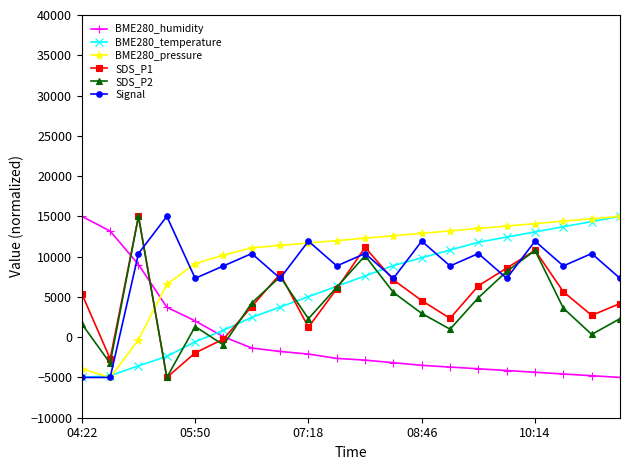

True or false: BME280_humidity and SDS_P2 intersect in this chart.

True